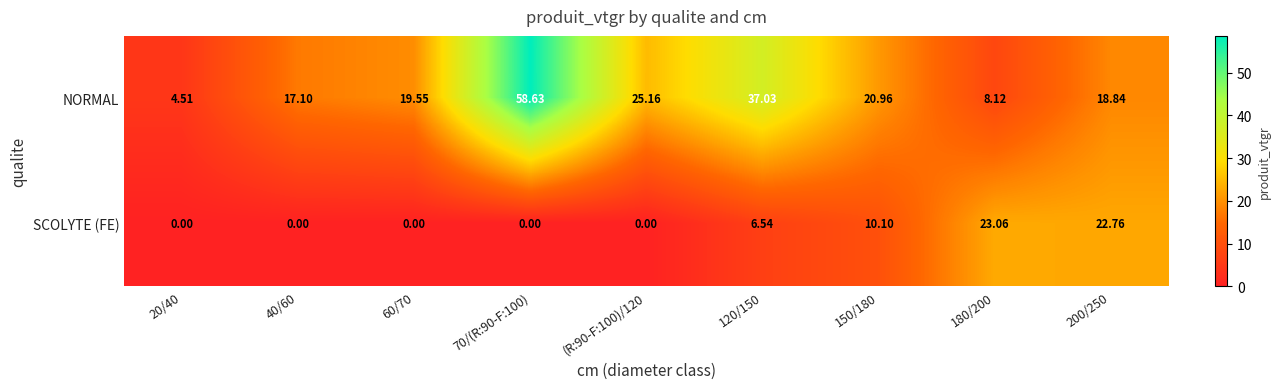

At 120/150, list the series in order from largest to smallest.

NORMAL, SCOLYTE (FE)